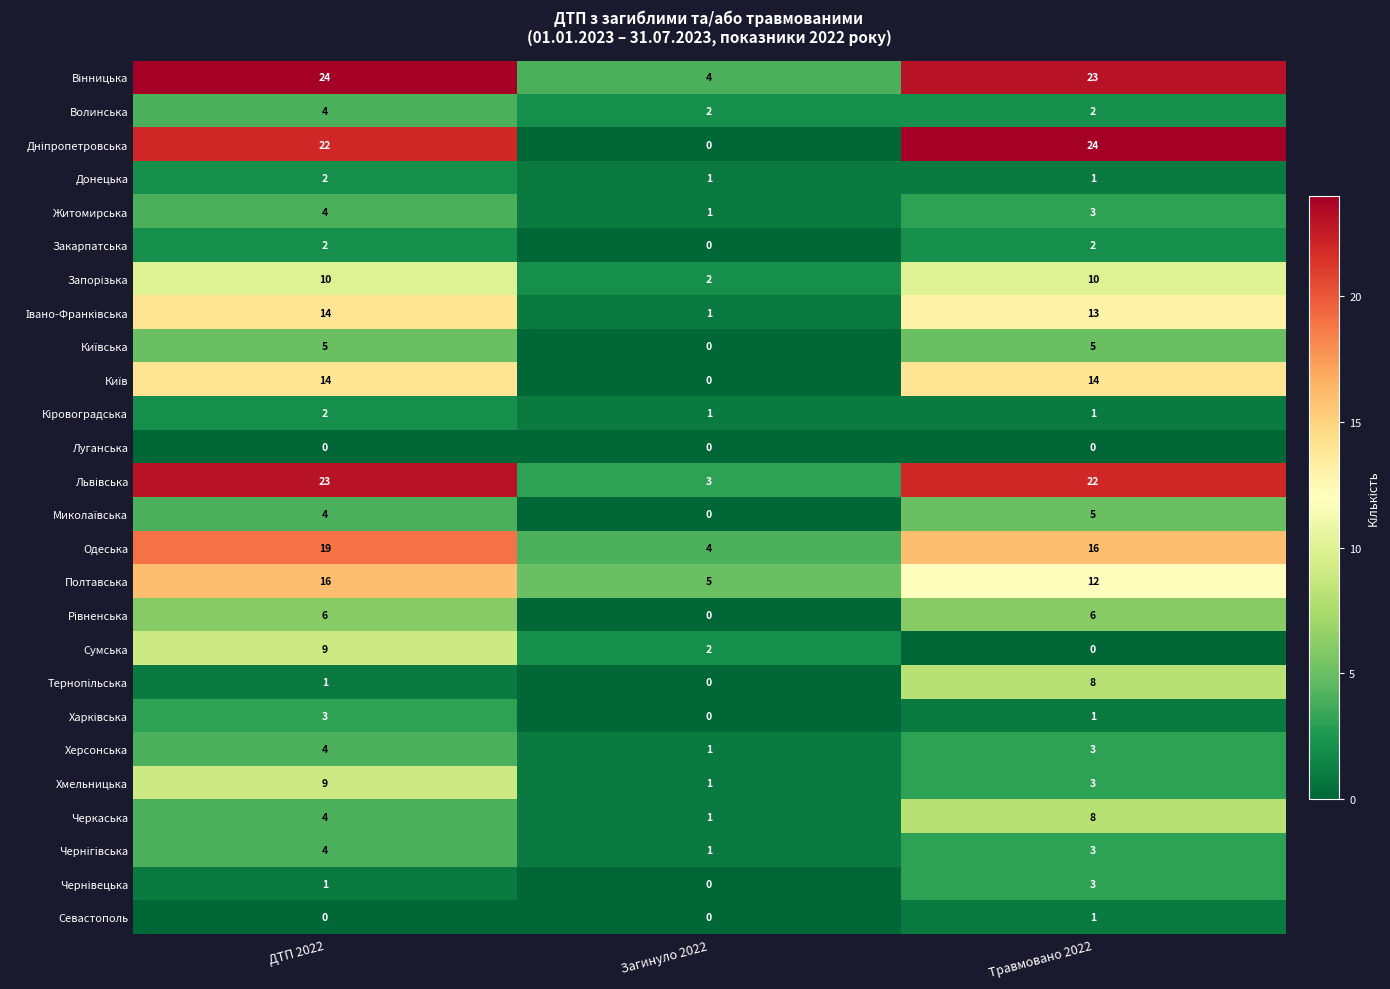

Which series changed the most between ДТП 2022 and Травмовано 2022?

Сумська